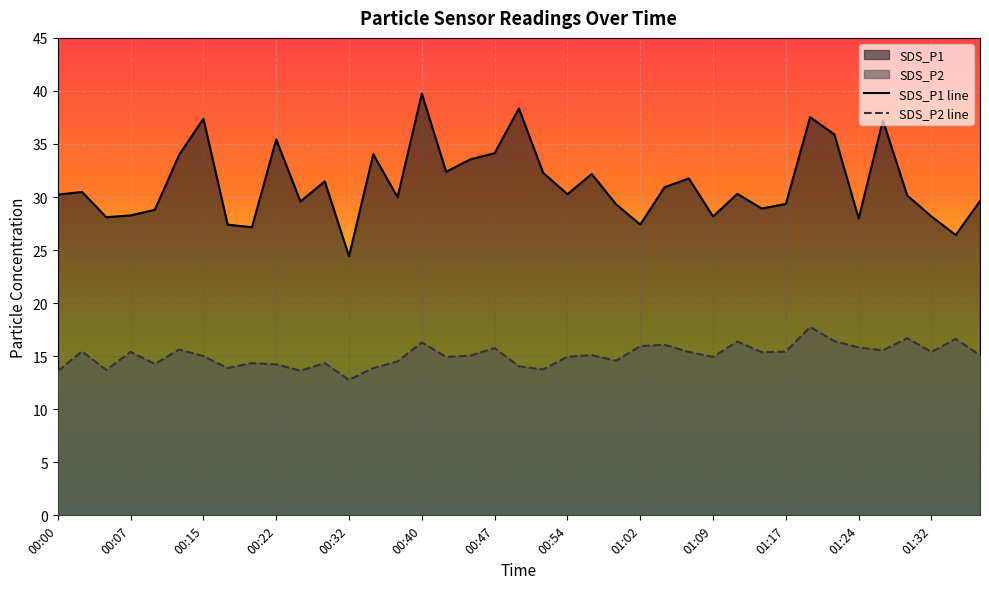

Is it true that SDS_P2 line equals 14.2 at 00:22?

True